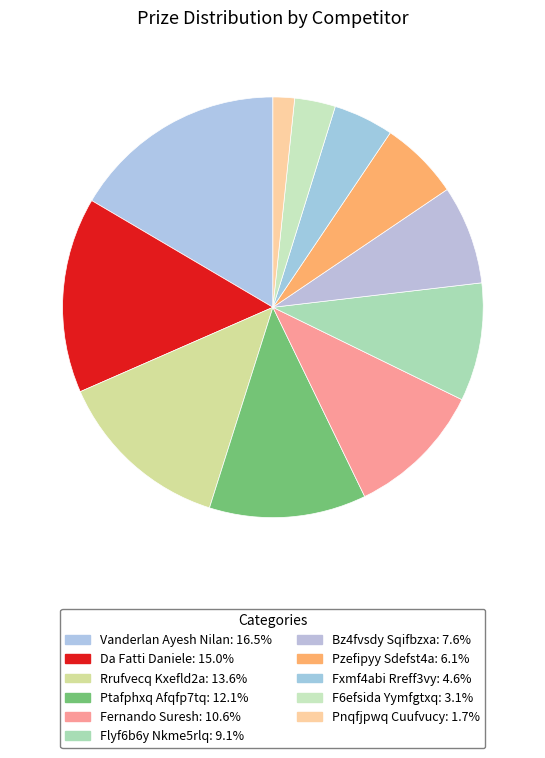

Which has a higher value, Bz4fvsdy Sqifbzxa or Fernando Suresh?

Fernando Suresh